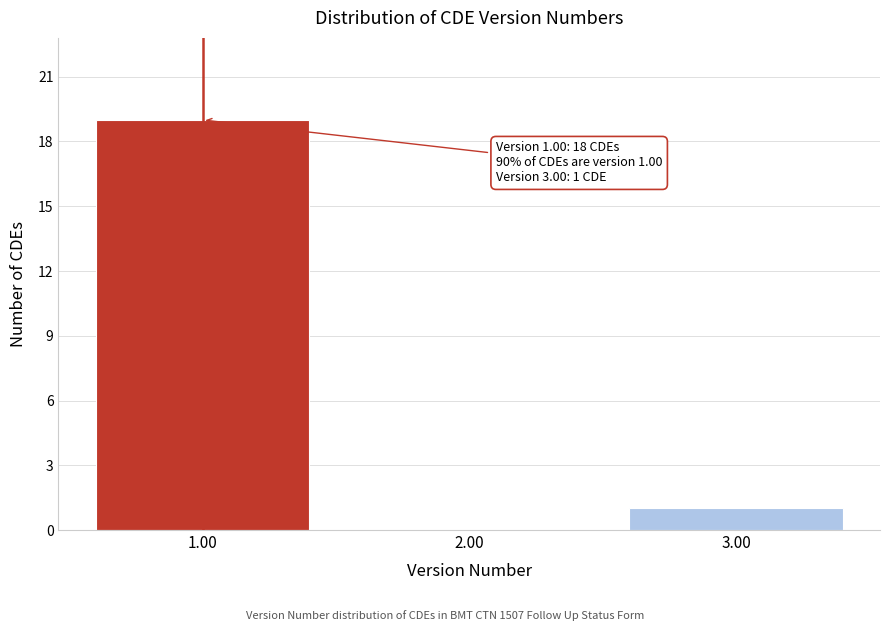

Reading right to left, extract all data points from this chart.

3.00=1	2.00=0	1.00=19